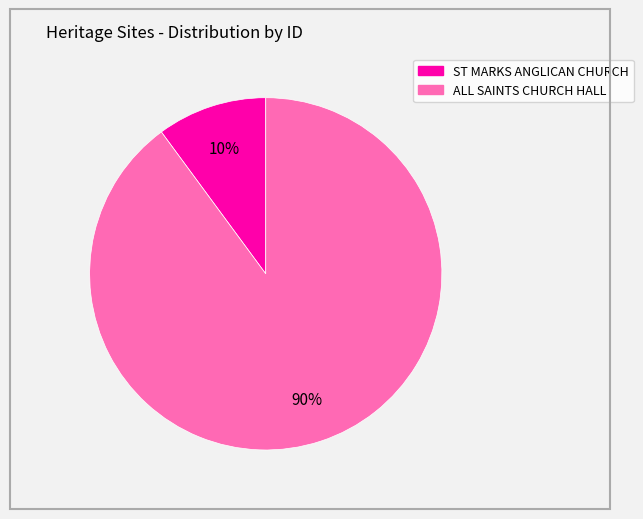

To the nearest percent, what percentage of the pie is ALL SAINTS CHURCH HALL?

90%